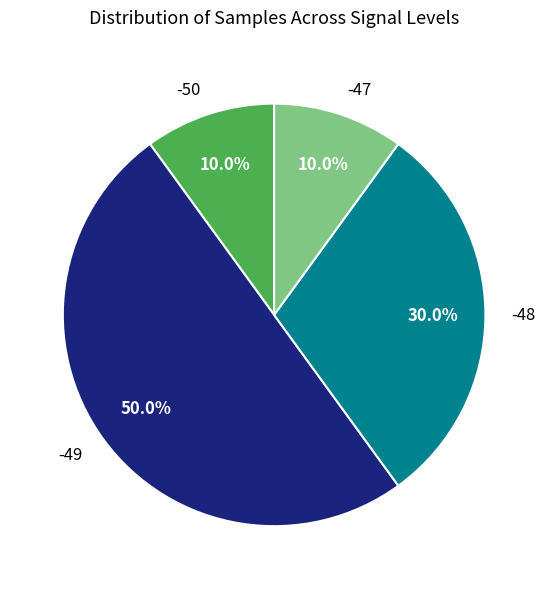

Which slice is the largest?

-49